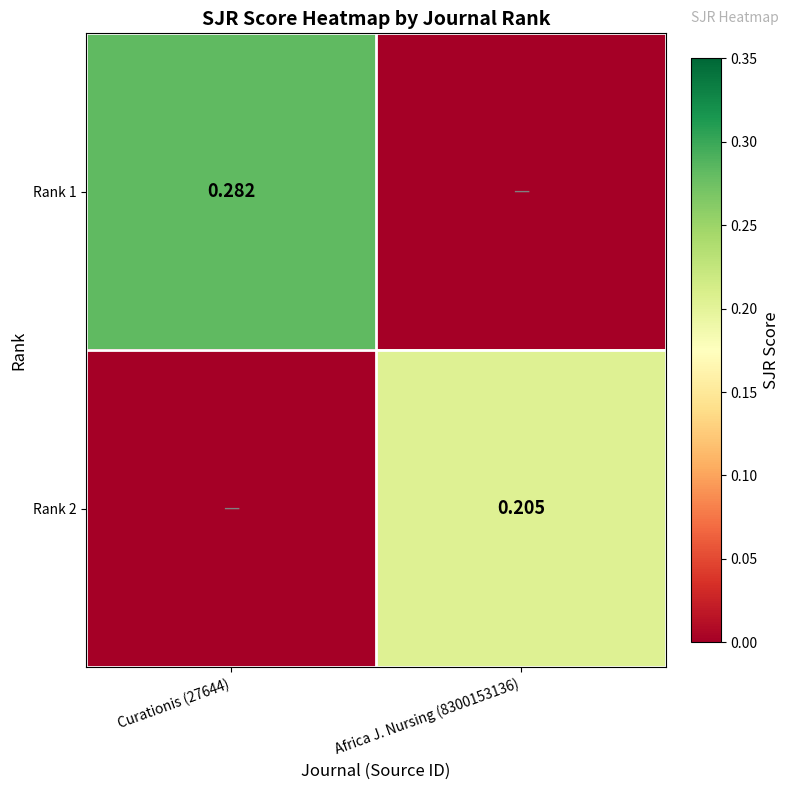

Is the value of Rank 2 at Africa J. Nursing (8300153136) greater than the value of Rank 1 at Curationis (27644)?

No